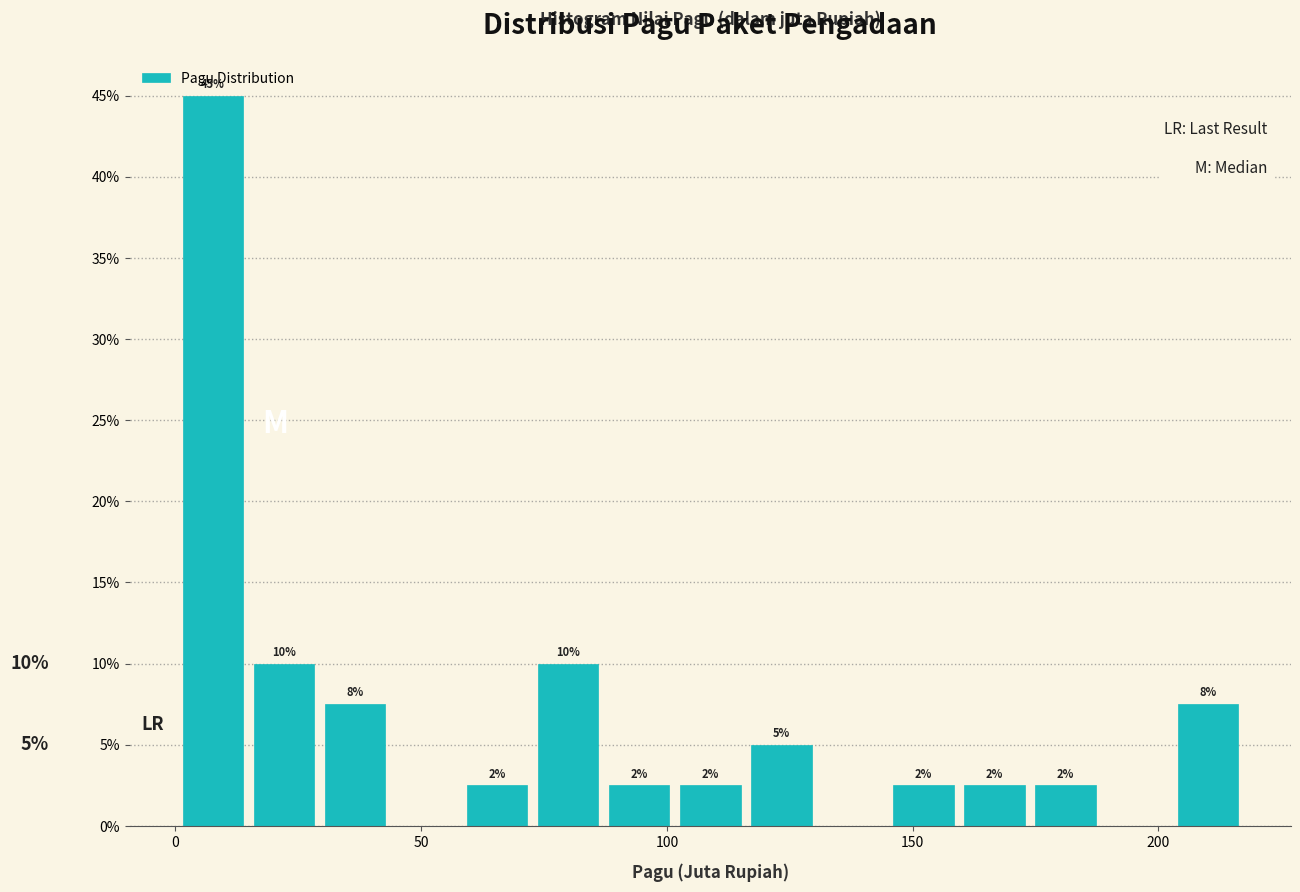

Around what value on the x-axis is the tallest bar? Give the approximate position of its centre, as read against the axis.

10